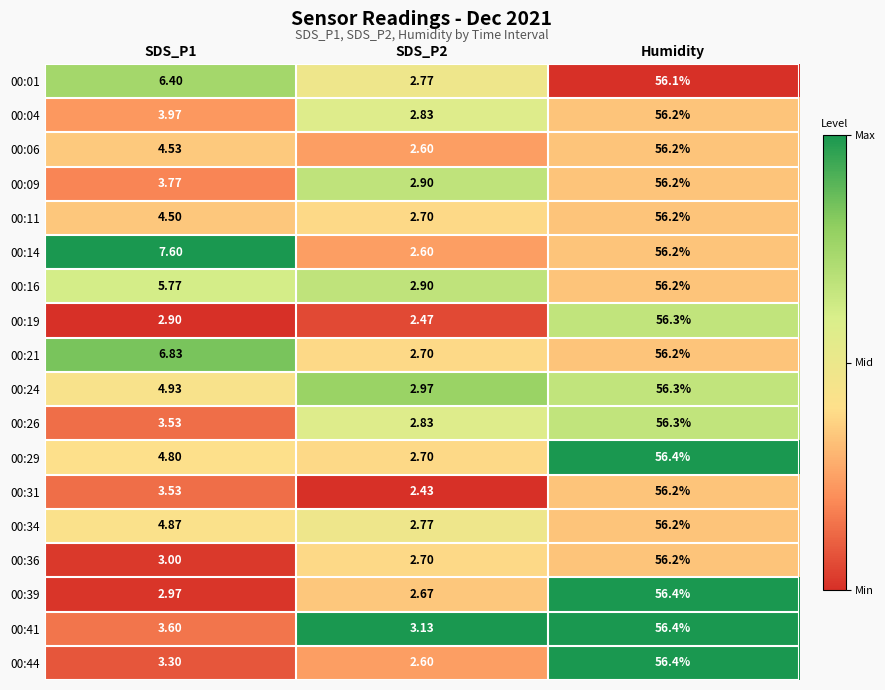

Is the value of 00:41 at Humidity greater than the value of 00:04 at SDS_P2?

Yes